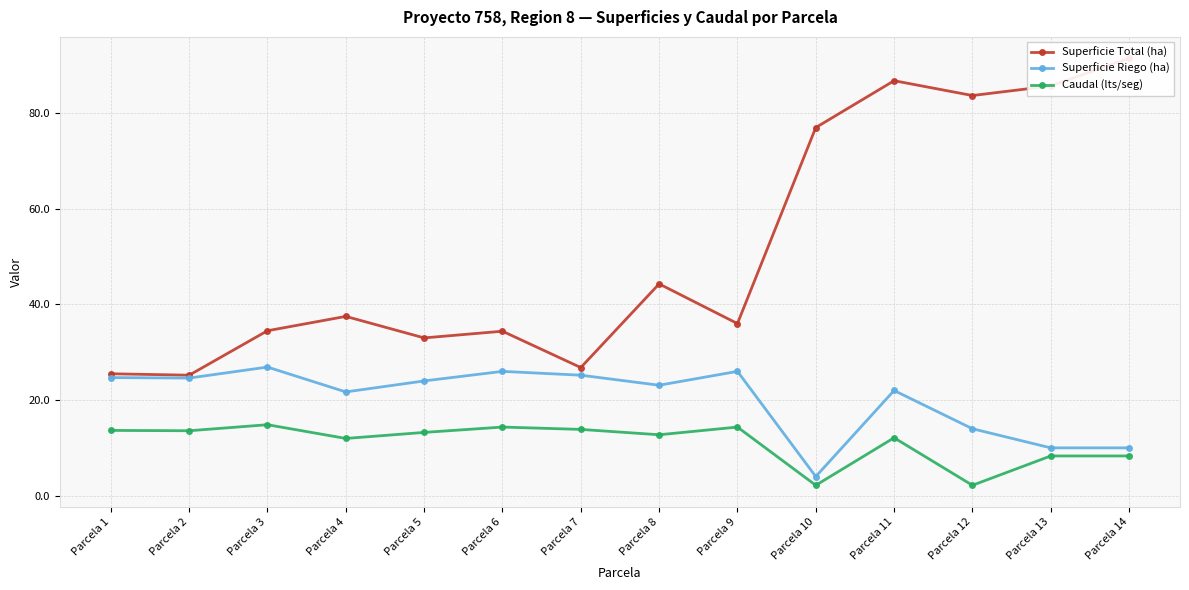

Does the chart have visible grid lines?

Yes